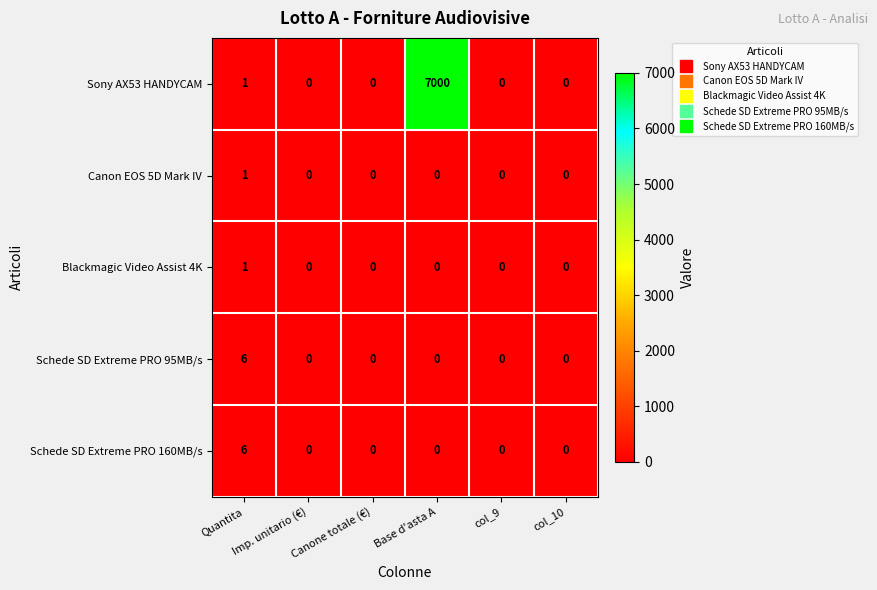

How many series are shown in this chart?

5